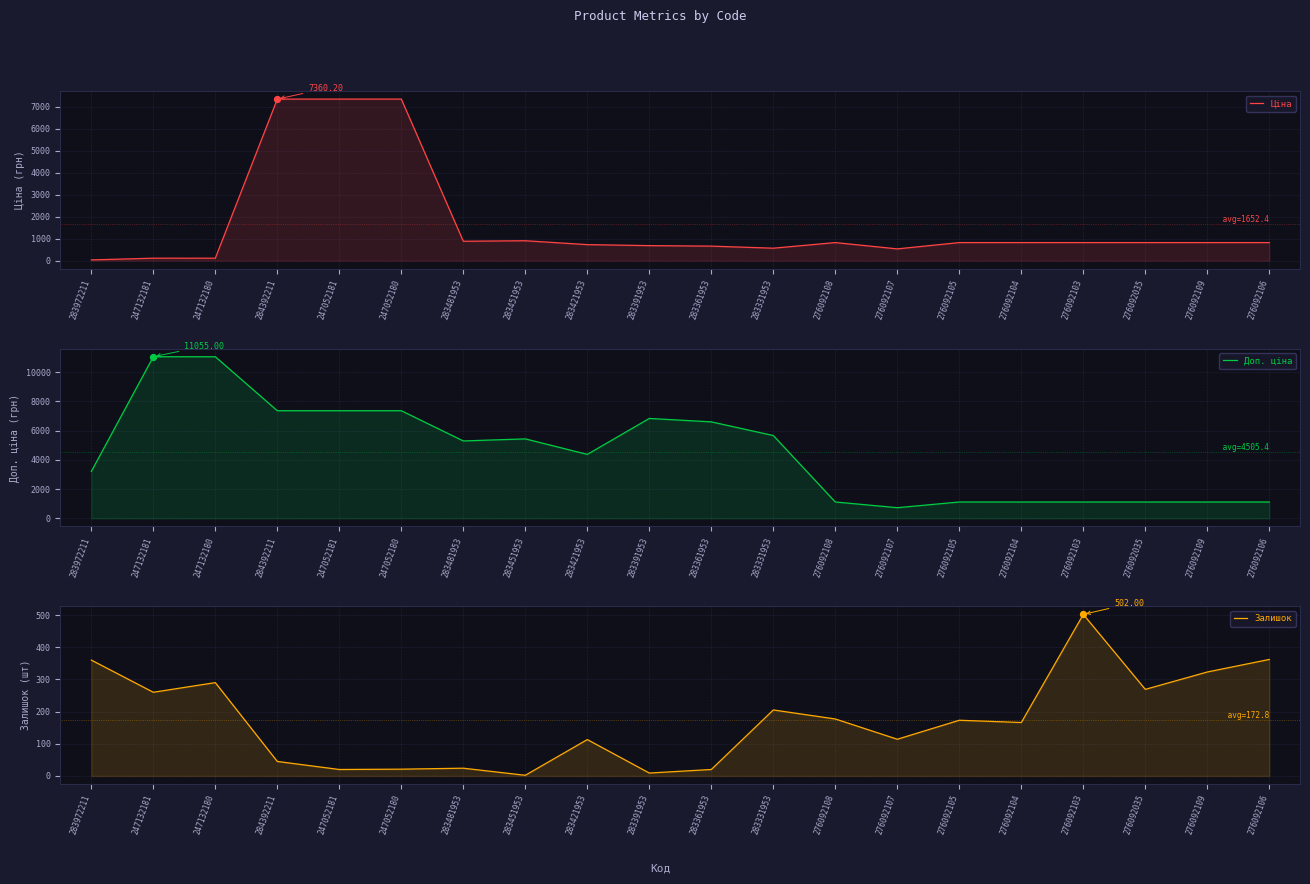

Which series has the largest total across all categories?

Доп. ціна